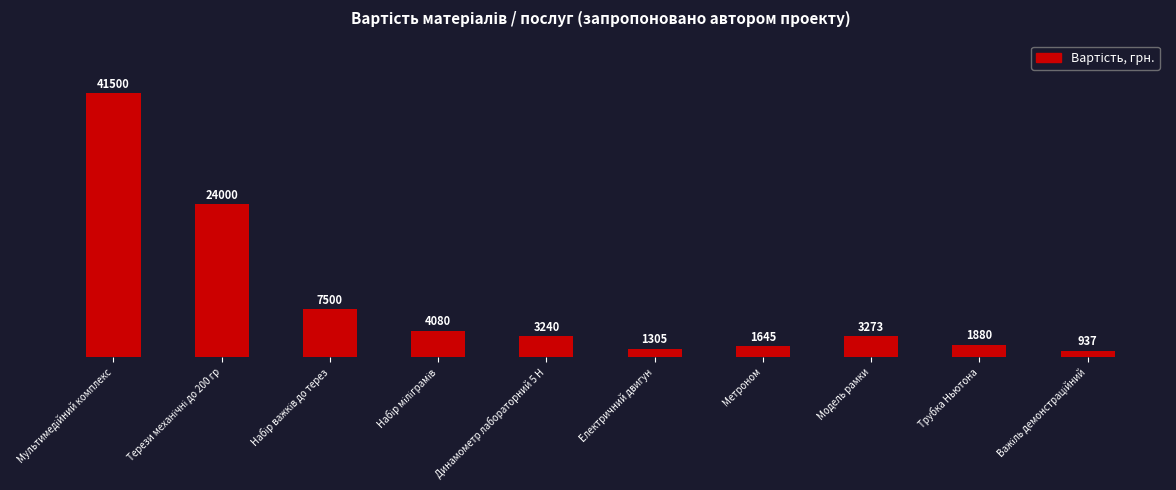

Reading right to left, list all the values displayed in this chart.

937	1880	3273	1645	1305	3240	4080	7500	24000	41500